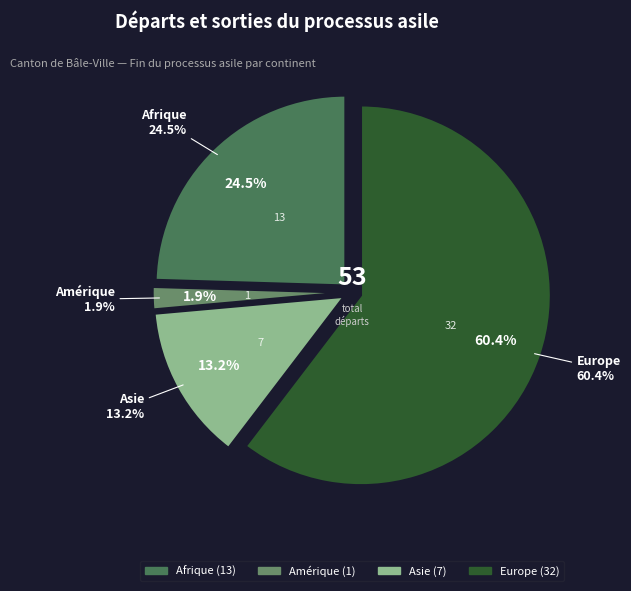

To the nearest percent, what is the difference between the Asie and Amérique slice percentages?

11%